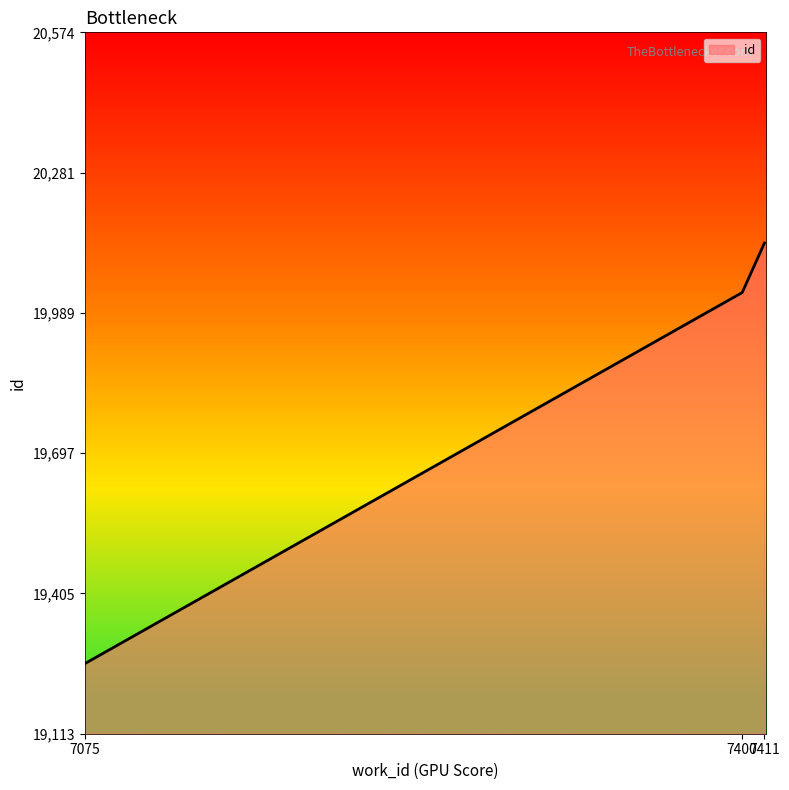

Which category has the highest value across all series?

7411